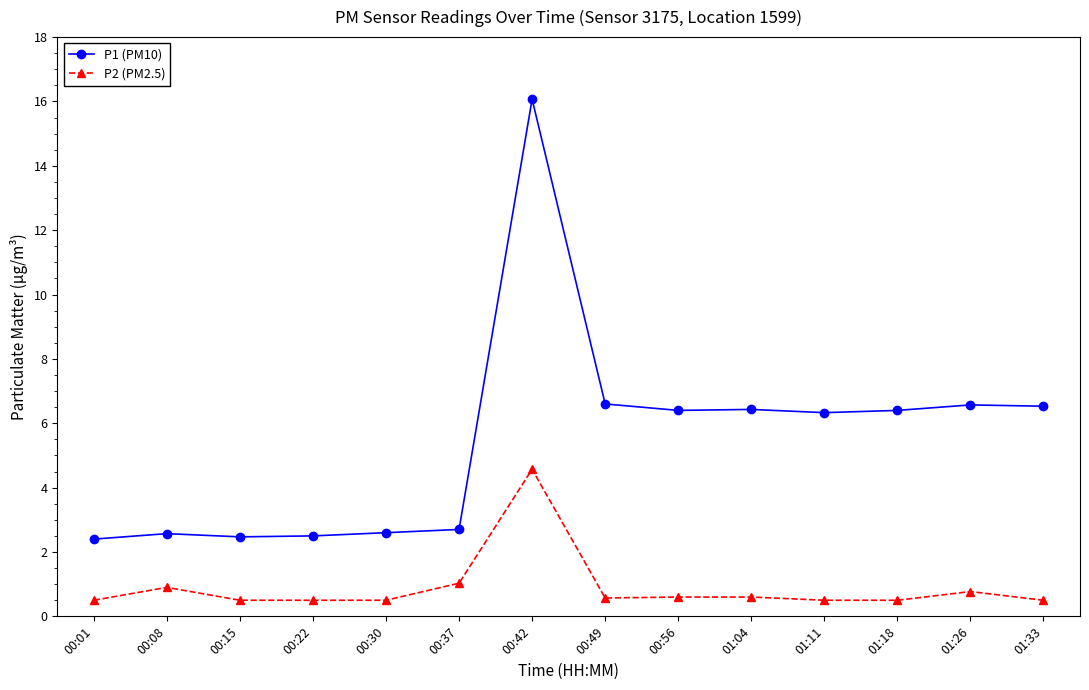

Which series has the largest range (max minus min)?

P1 (PM10)